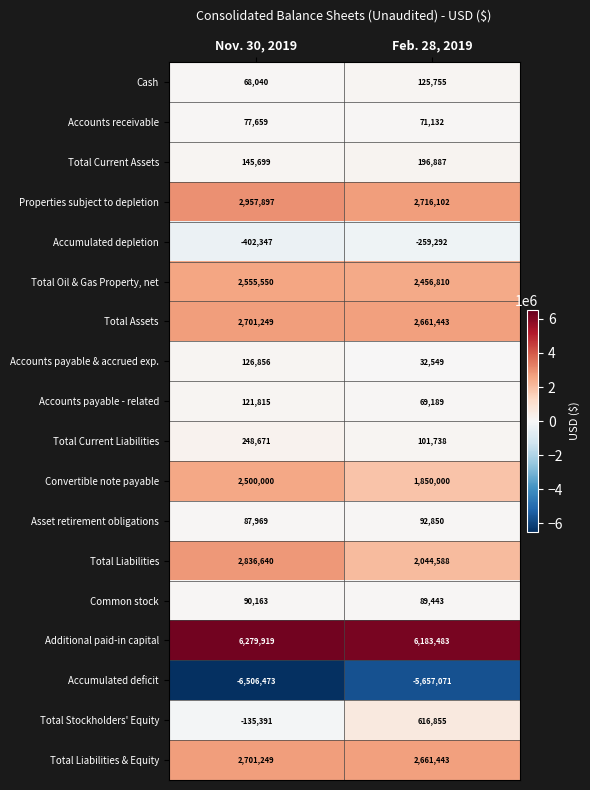

What is the spread (max minus min) of values at Feb. 28, 2019?

11840554